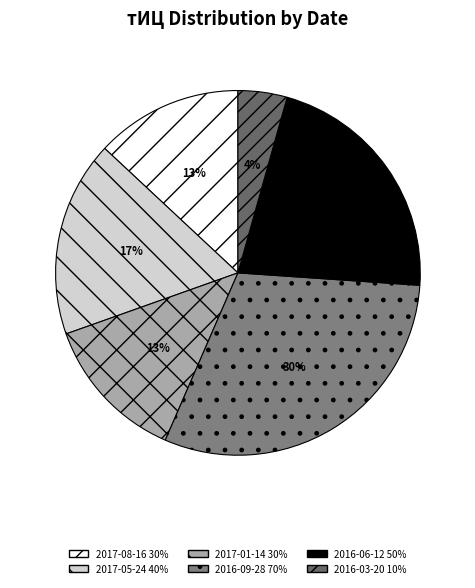

Is the sum of 2016-03-20 and 2017-01-14 greater than half?

No